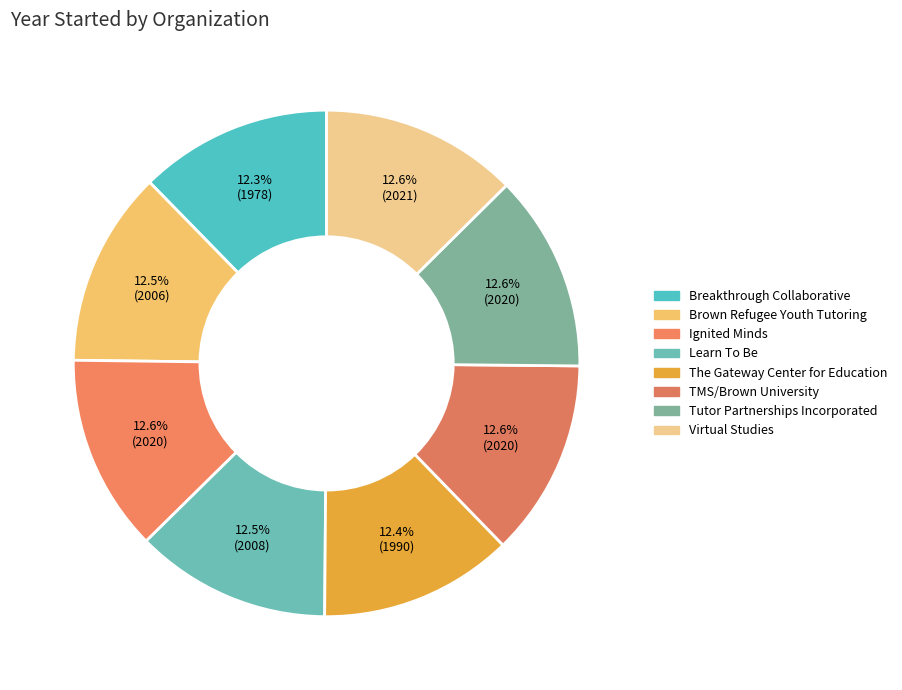

What percentage is the Breakthrough Collaborative slice, to the nearest percent?

12%